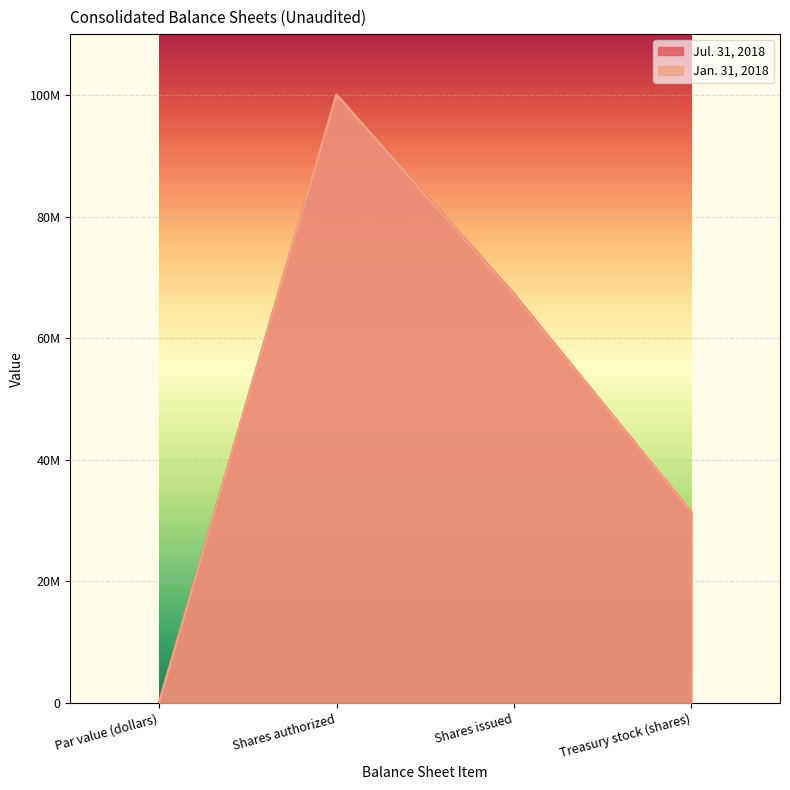

What is the total value across all series at Par value (dollars)?

2